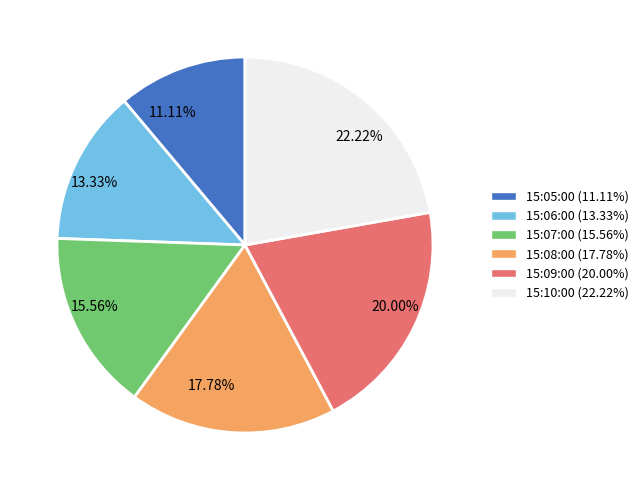

The 15:06:00 slice represents 19% of the pie. True or false?

False